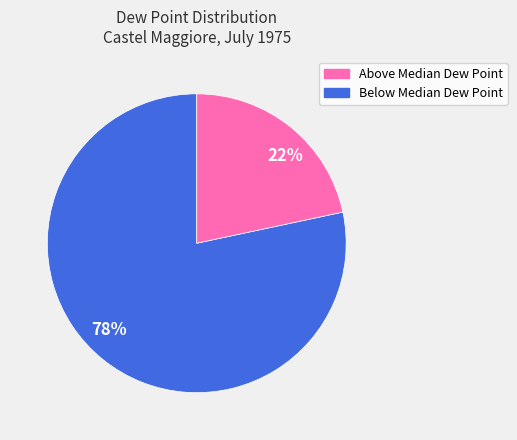

Which has a higher value, 22% or 78%?

78%